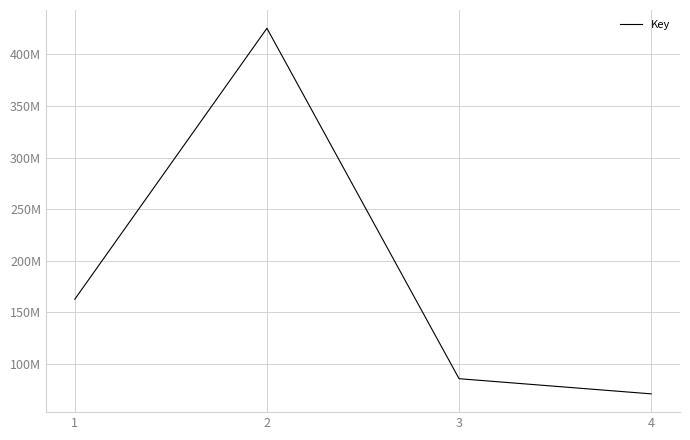

Rank the categories by value from highest to lowest.

2, 1, 3, 4